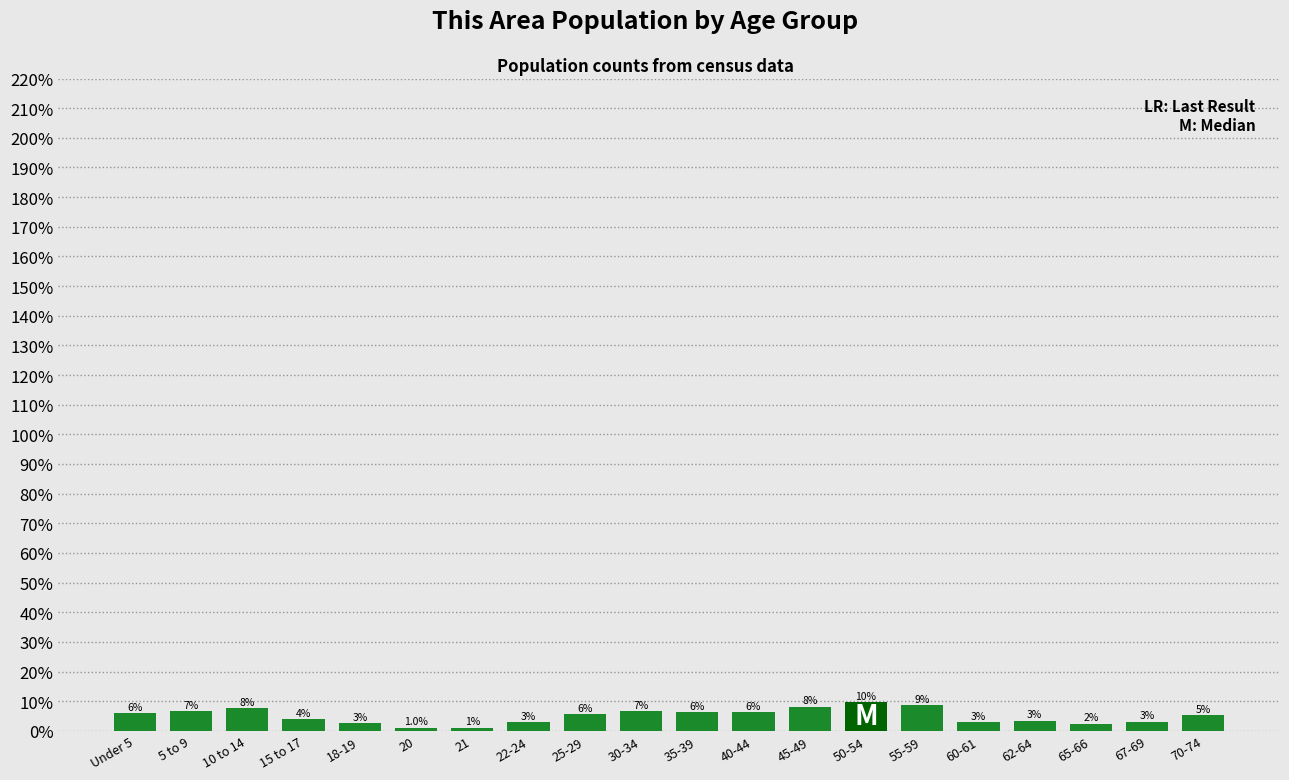

Which has a higher value, Under 5 or 15 to 17?

Under 5